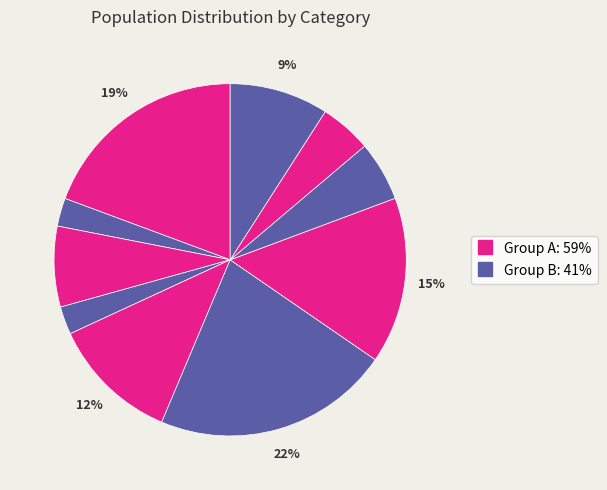

How many slices are in this pie chart?

10